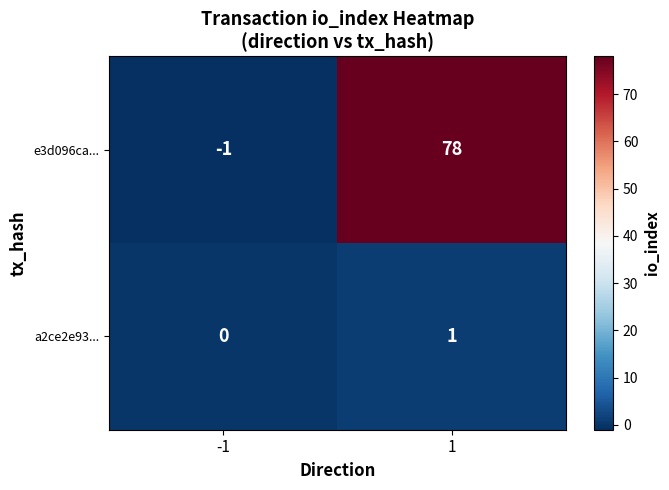

Count the number of categories in the chart.

2